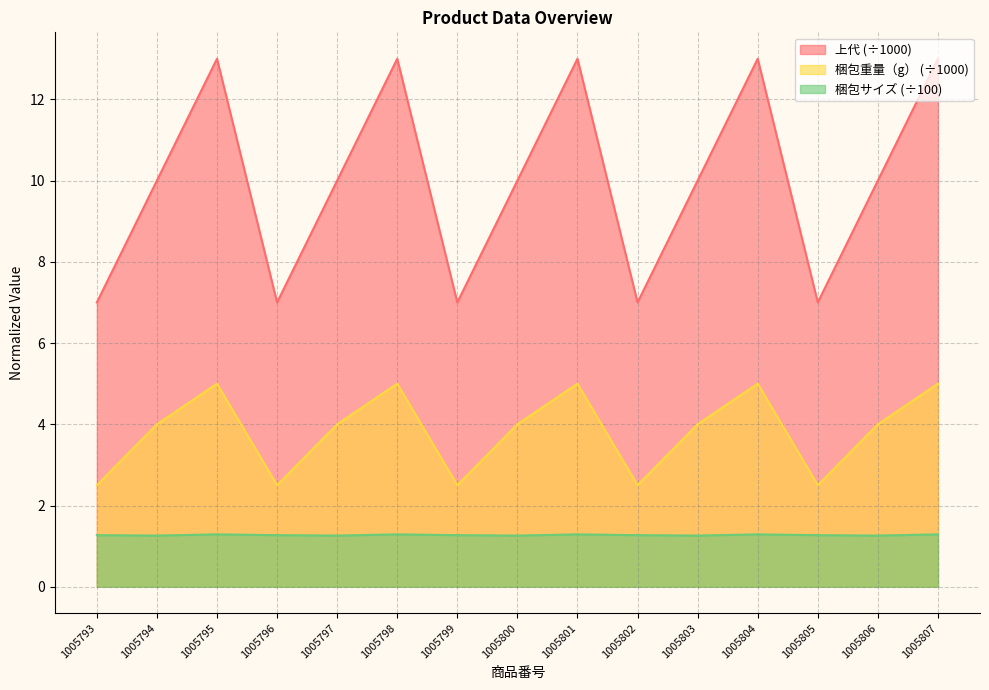

Reading right to left, extract all data points from this chart.

上代: 1005807=13.0	1005806=10.0	1005805=7.0	1005804=13.0	1005803=10.0	1005802=7.0	1005801=13.0	1005800=10.0	1005799=7.0	1005798=13.0	1005797=10.0	1005796=7.0	1005795=13.0	1005794=10.0	1005793=7.0
梱包重量（g）: 1005807=5.0	1005806=4.0	1005805=2.5	1005804=5.0	1005803=4.0	1005802=2.5	1005801=5.0	1005800=4.0	1005799=2.5	1005798=5.0	1005797=4.0	1005796=2.5	1005795=5.0	1005794=4.0	1005793=2.5
梱包サイズ: 1005807=1.3	1005806=1.3	1005805=1.3	1005804=1.3	1005803=1.3	1005802=1.3	1005801=1.3	1005800=1.3	1005799=1.3	1005798=1.3	1005797=1.3	1005796=1.3	1005795=1.3	1005794=1.3	1005793=1.3